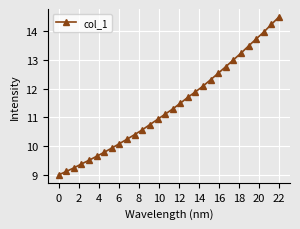

Reading left to right, list all the values displayed in this chart.

9.0	9.1	9.2	9.4	9.5	9.6	9.8	9.9	10.1	10.2	10.4	10.6	10.8	10.9	11.1	11.3	11.5	11.7	11.9	12.1	12.3	12.5	12.8	13.0	13.2	13.5	13.7	14.0	14.2	14.5